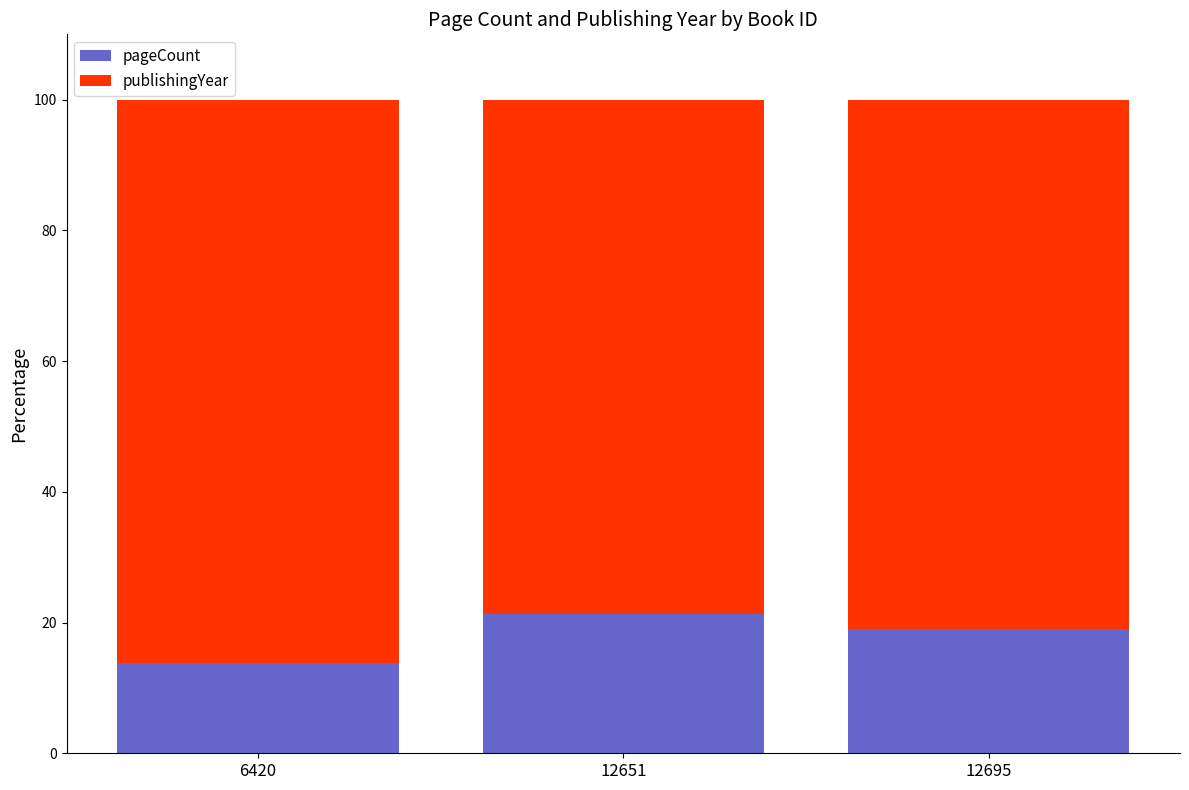

What is the maximum value for pageCount?

21.3